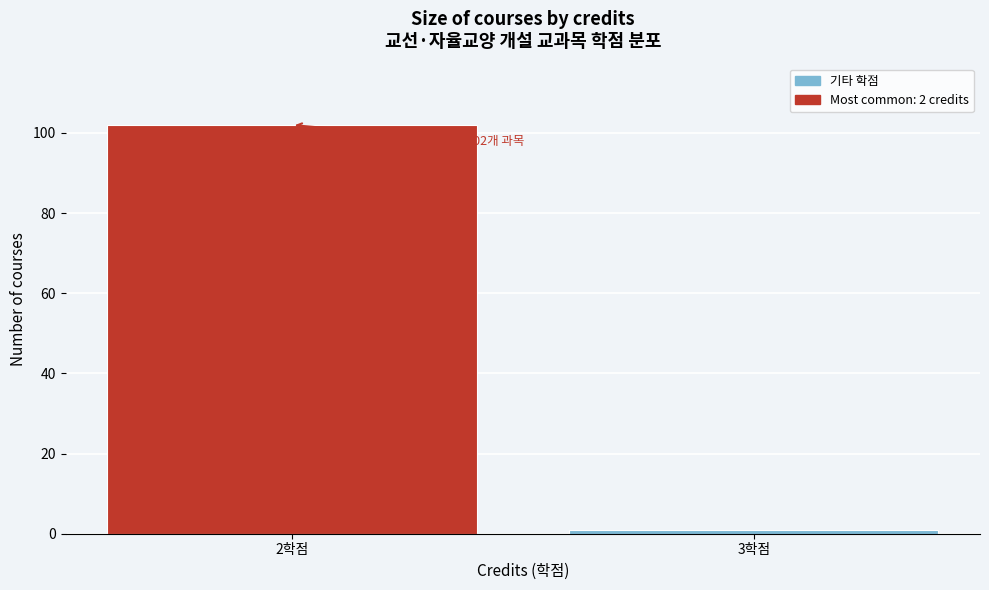

Reading left to right, extract all data points from this chart.

102	1